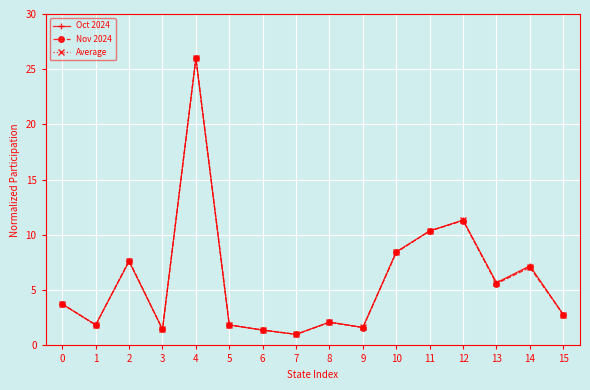

Between 6 and 10, which series saw the biggest shift?

Oct 2024